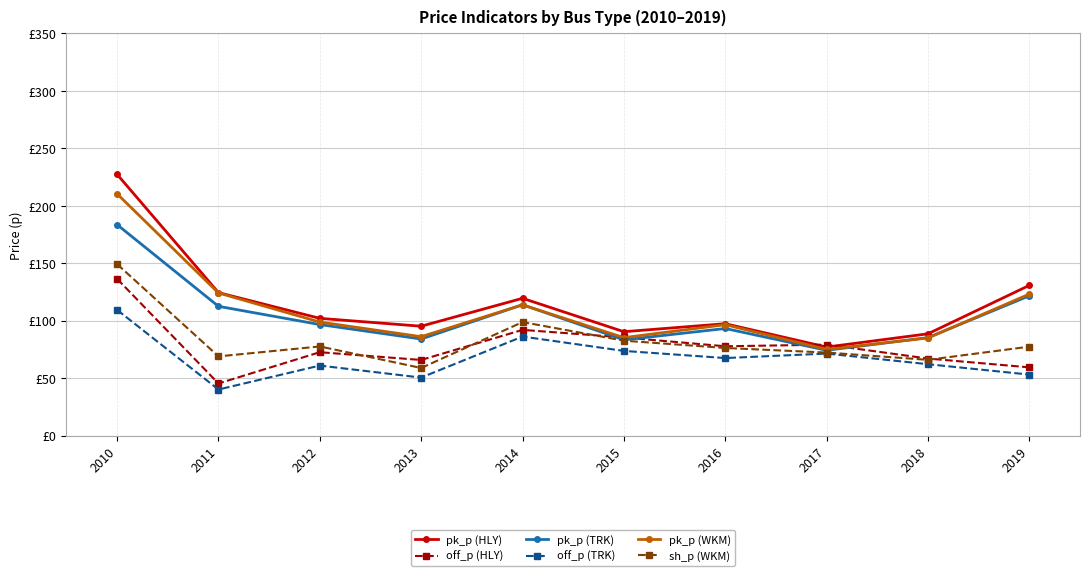

Where does the off_p (TRK) series first go above 67?

2010